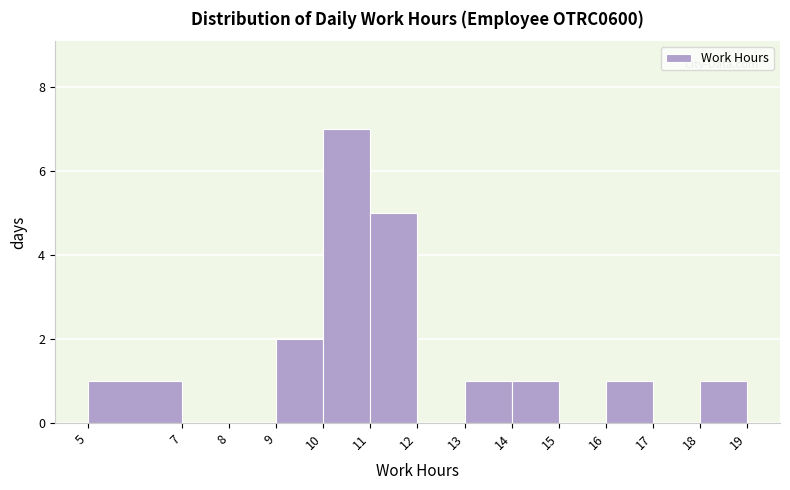

Which range on the x-axis has the tallest bar?

10 to 11